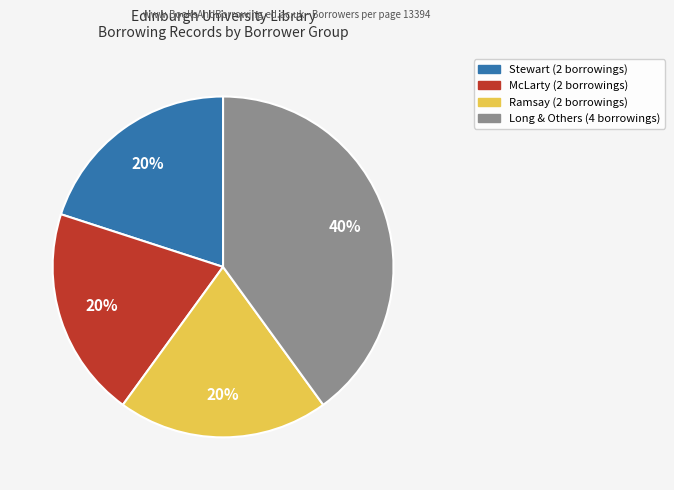

Does any single category account for the majority?

No